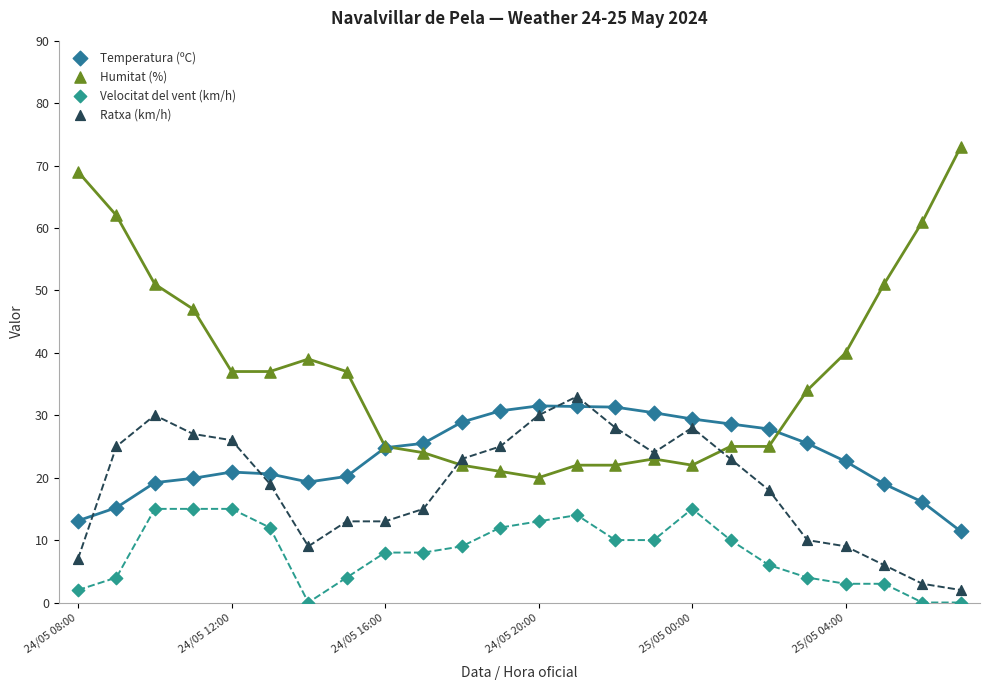

What are all the series names shown in the legend?

Temperatura (ºC), Humitat (%), Velocitat del vent (km/h), Ratxa (km/h)